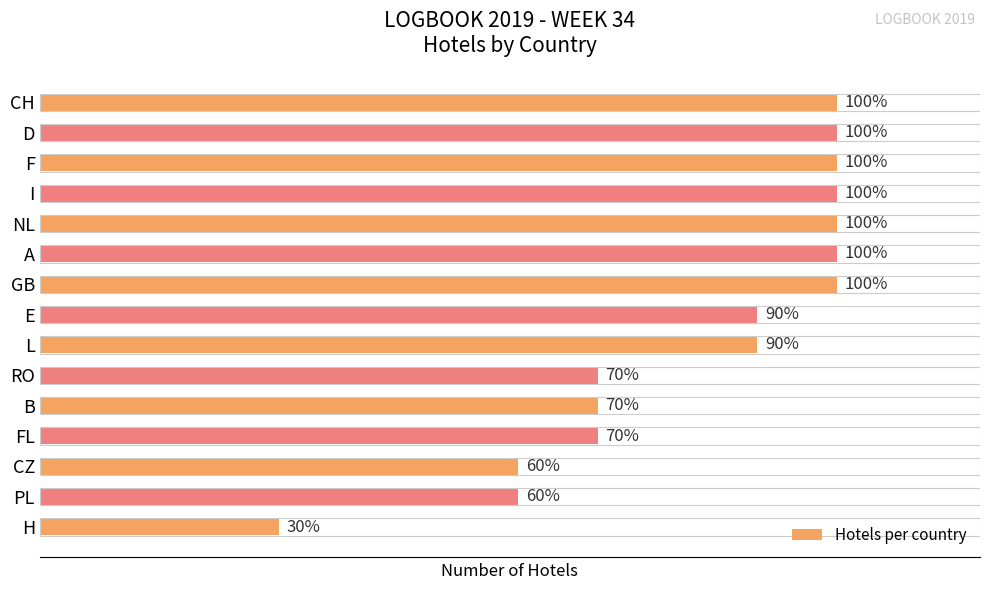

How many values are between 7 and 10?

12